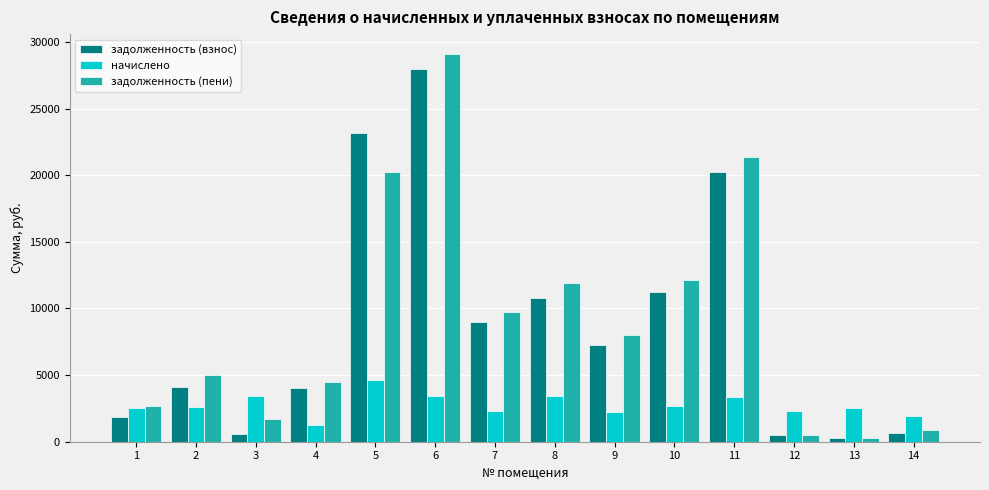

What is the maximum value for задолженность (пени)?

29126.0